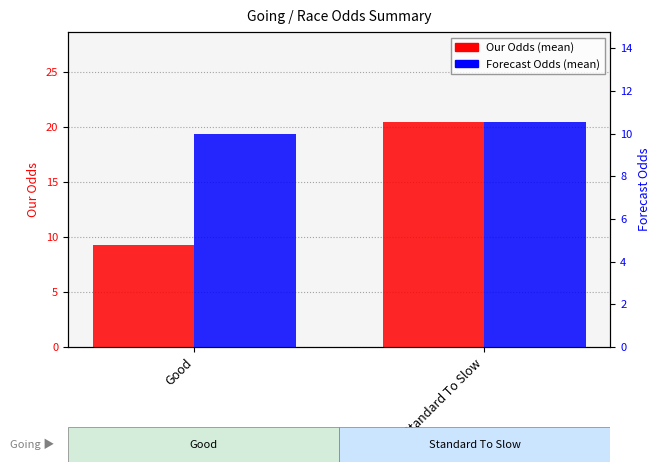

Rank the series by their maximum value, from lowest to highest.

Forecast Odds, Our Odds